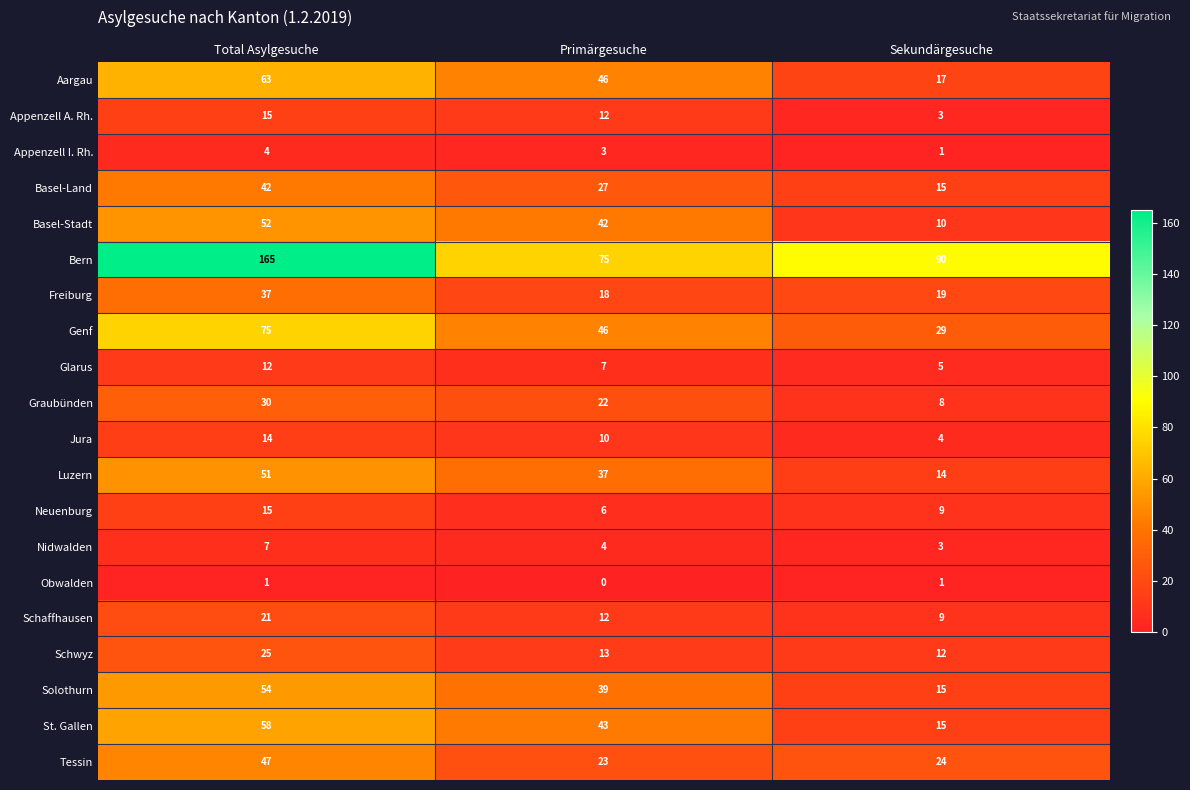

Is it true that Obwalden equals 1 at Total Asylgesuche?

True